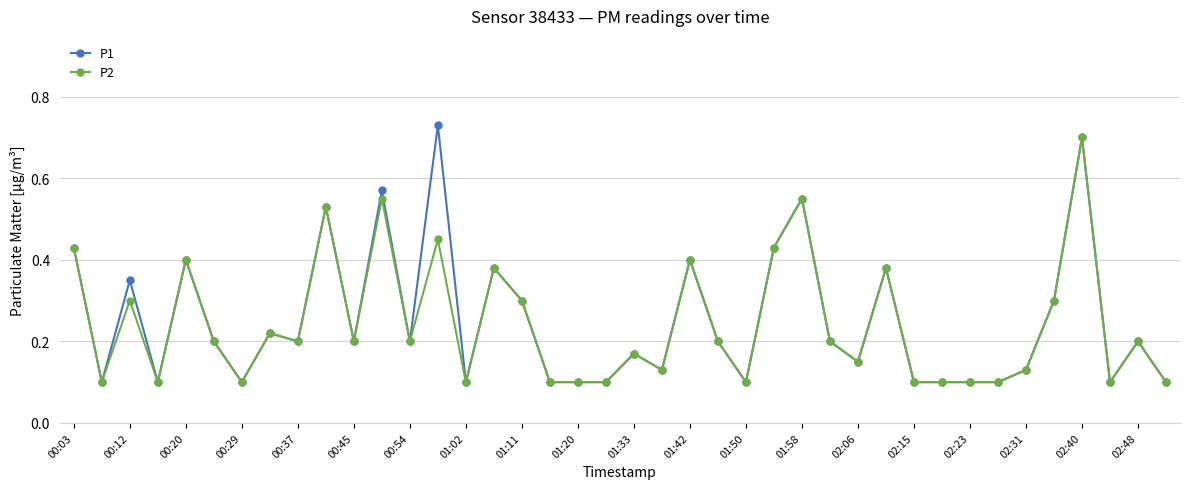

Which series has the widest spread of values?

P1